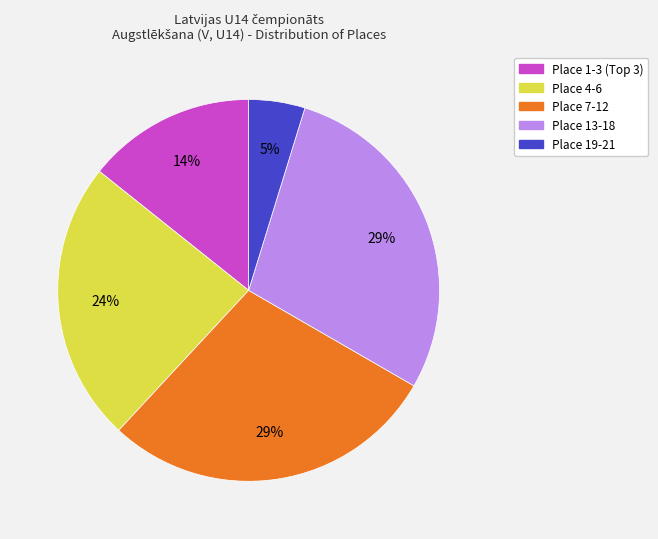

To the nearest percent, what is the average slice percentage?

20%